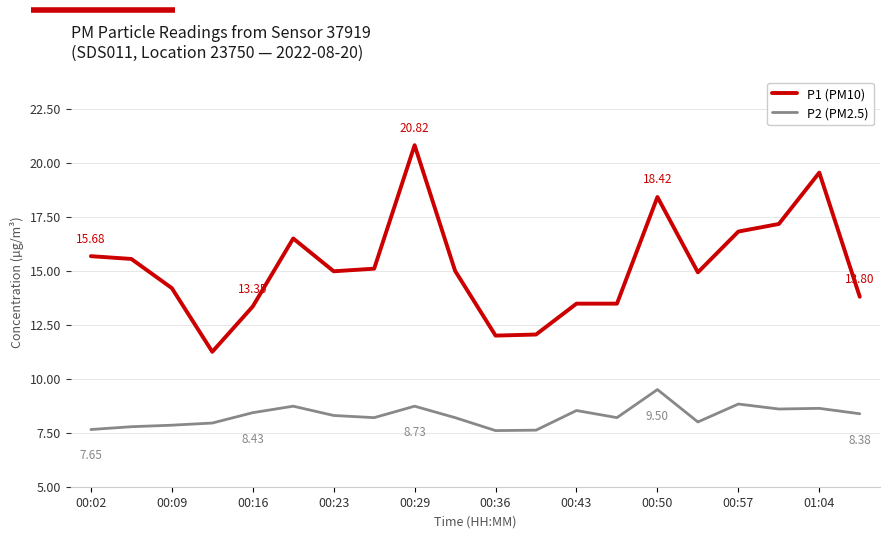

Which series has the largest total across all categories?

P1 (PM10)